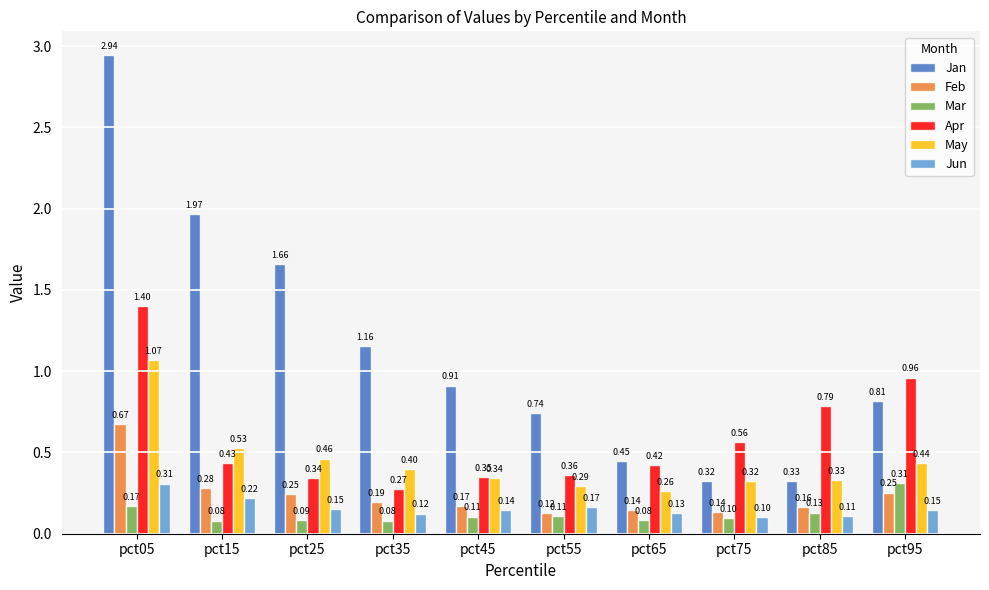

Rank the series at pct35 from highest to lowest value.

Jan, May, Apr, Feb, Jun, Mar